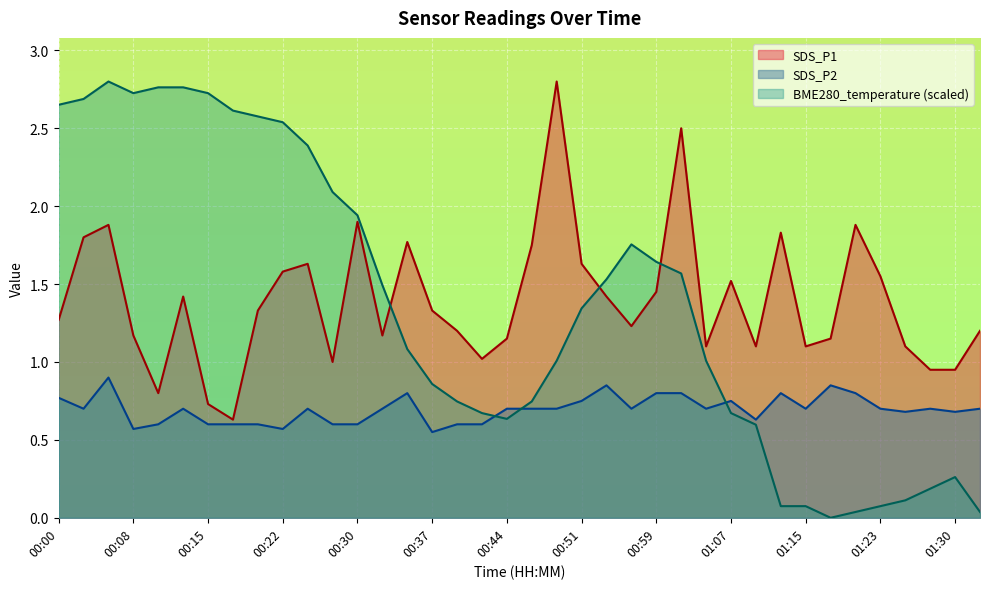

What is the highest value of the SDS_P2 series?

0.9